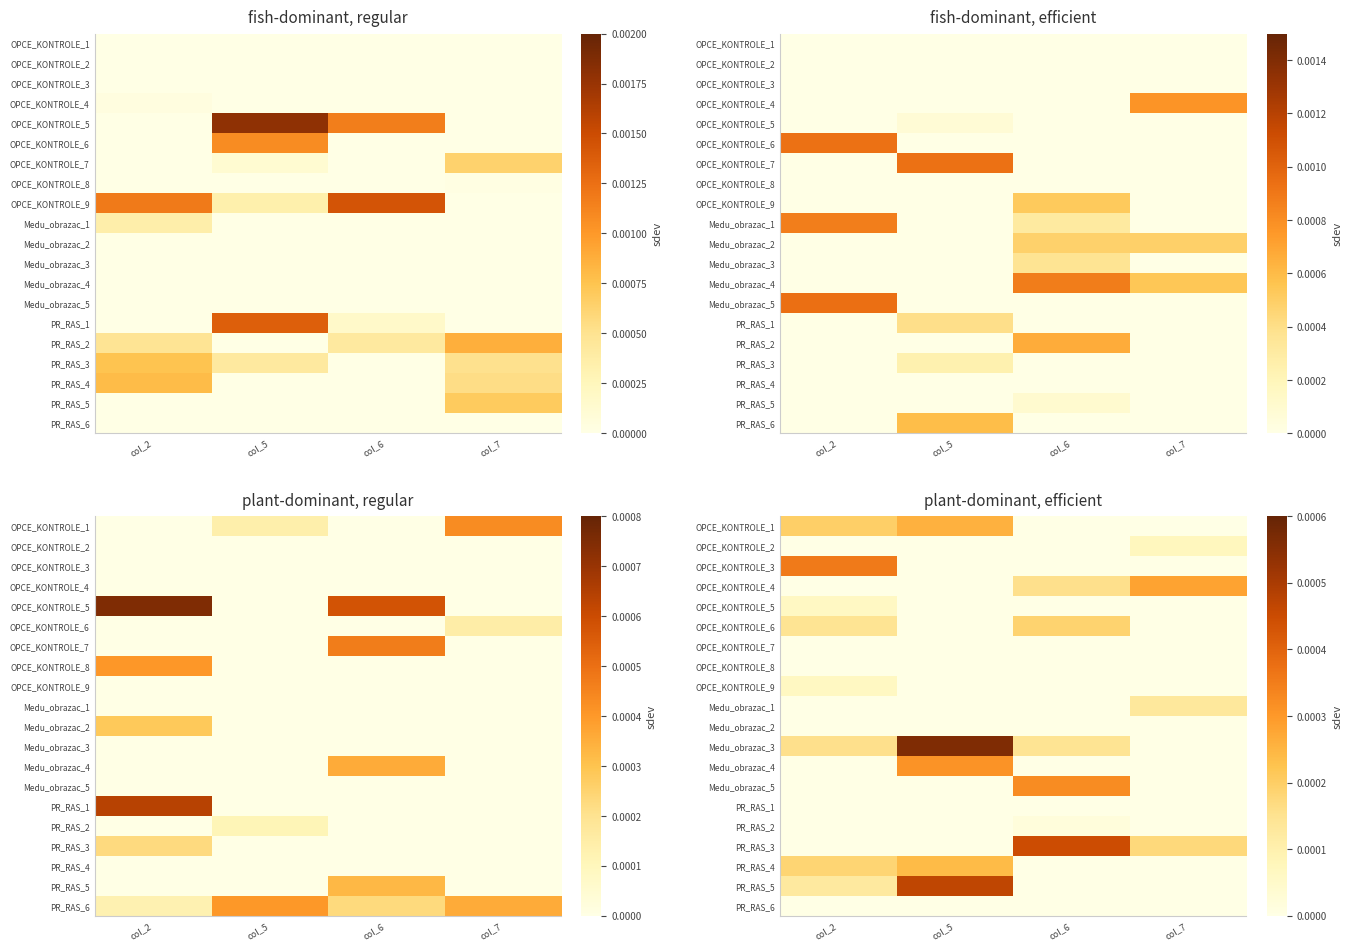

At which category is the sum across all series the highest?

col_5